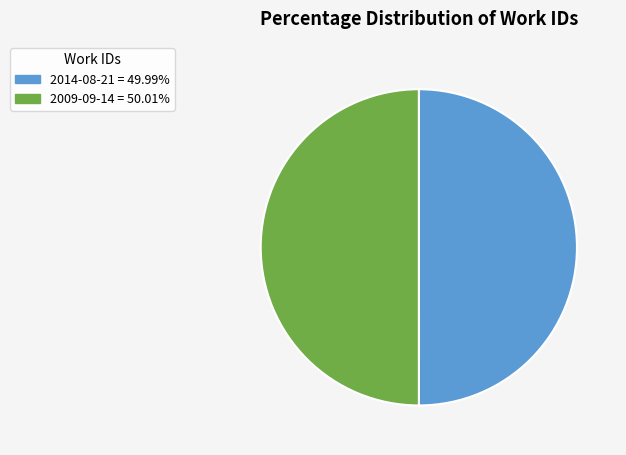

Is it true that 2009-09-14 is 50% of the pie?

True